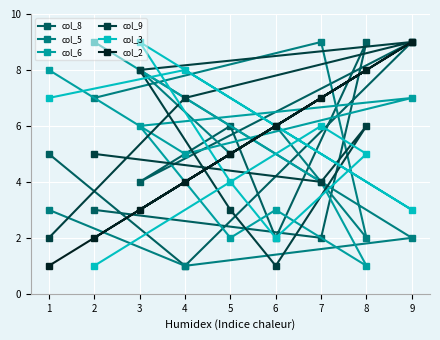

Where is the first local minimum for col_2?

3